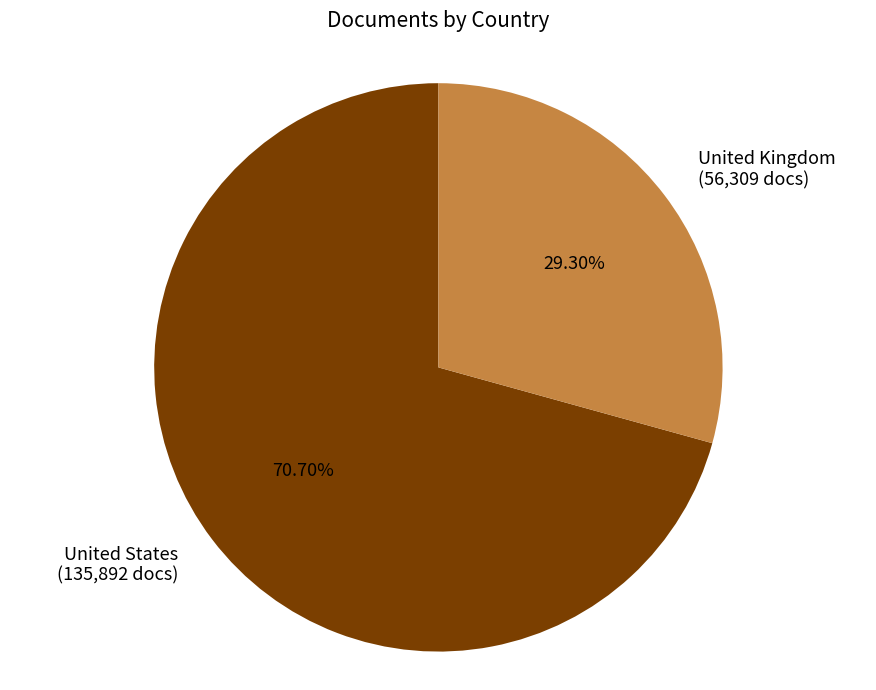

What percentage is the United Kingdom slice, to the nearest percent?

29%